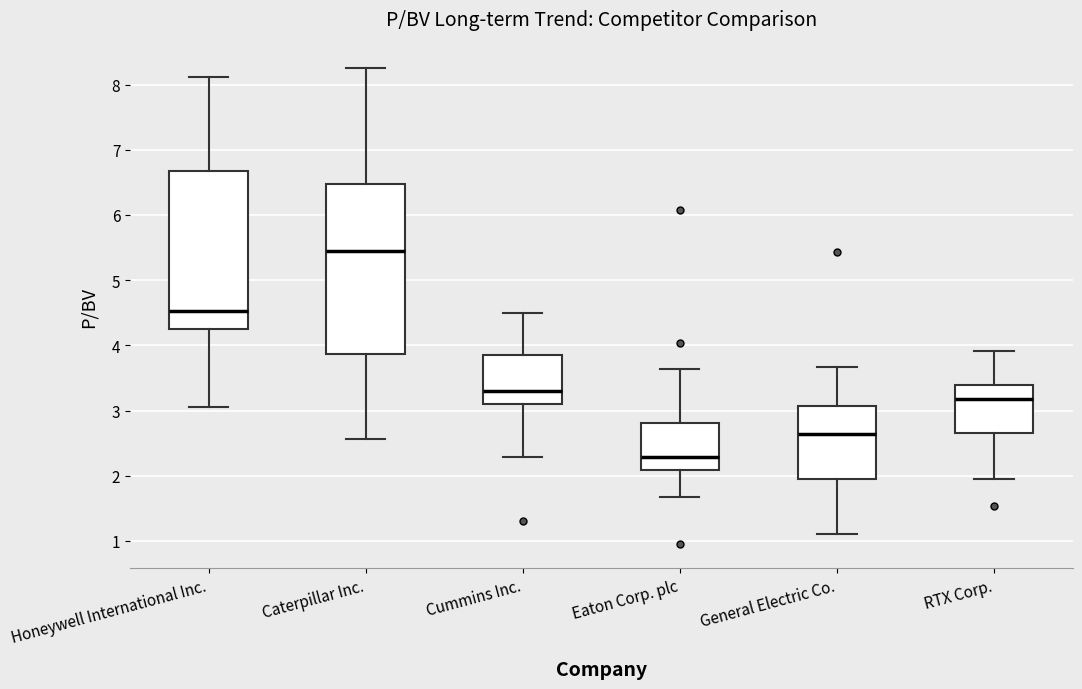

Reading left to right, transcribe this box plot: for each box, give where its median line is, the range the box spans, and where its two whiskers end, as read against the y-axis. The values are not printed on the chart, so give them approximately, as read against the axis.

Honeywell International Inc.: median 4.5, box 4.2 to 6.7, whiskers 3.1 to 8.1
Caterpillar Inc.: median 5.4, box 3.9 to 6.5, whiskers 2.6 to 8.3
Cummins Inc.: median 3.3, box 3.1 to 3.9, whiskers 2.3 to 4.5
Eaton Corp. plc: median 2.3, box 2.1 to 2.8, whiskers 1.7 to 3.6
General Electric Co.: median 2.6, box 2.0 to 3.1, whiskers 1.1 to 3.7
RTX Corp.: median 3.2, box 2.7 to 3.4, whiskers 2.0 to 3.9